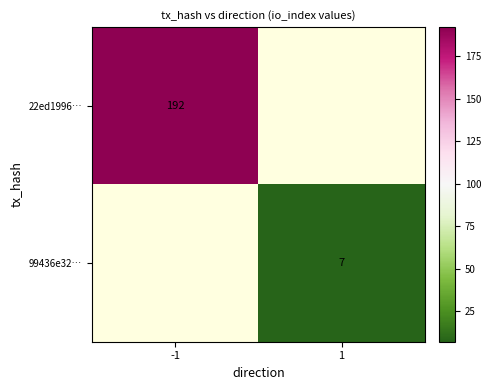

How many values in 22ed1996… are above zero?

1